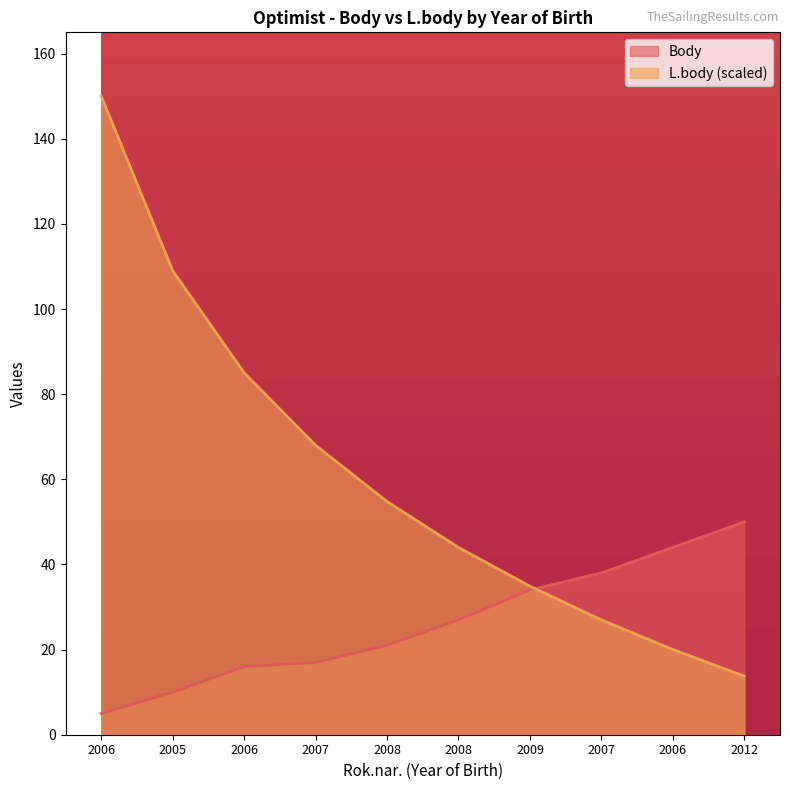

List the series in order of their overall mean, highest first.

L.body (scaled), Body